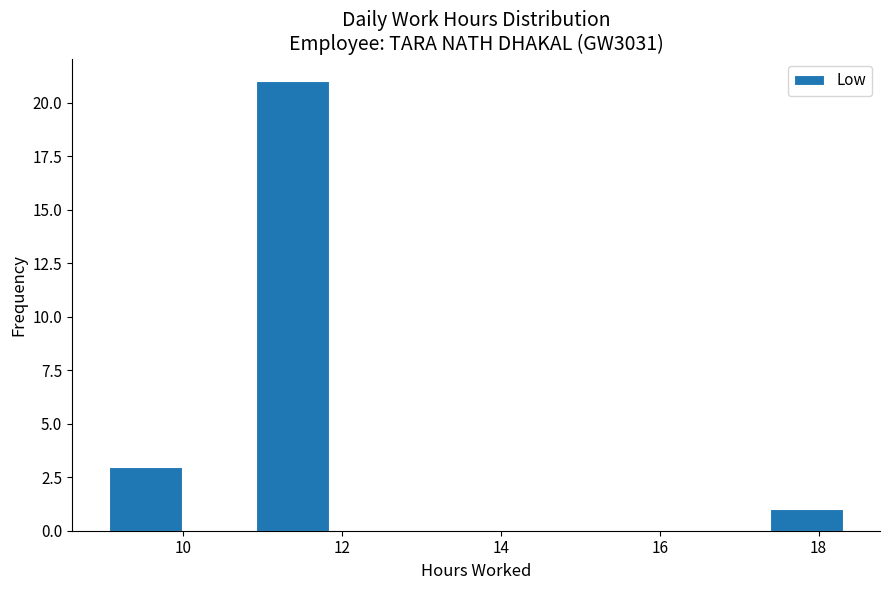

Reading left to right, transcribe this chart: for each bar, give the range it covers on the x-axis and its height. Neither the bar edges nor the heights are printed on the chart, so give them approximately, as read against the axes.

9.0 to 10.0: 3
10.0 to 11.0: 0
11.0 to 11.8: 21
11.8 to 12.8: 0
12.8 to 13.6: 0
13.6 to 14.6: 0
14.6 to 15.6: 0
15.6 to 16.4: 0
16.4 to 17.4: 0
17.4 to 18.4: 1